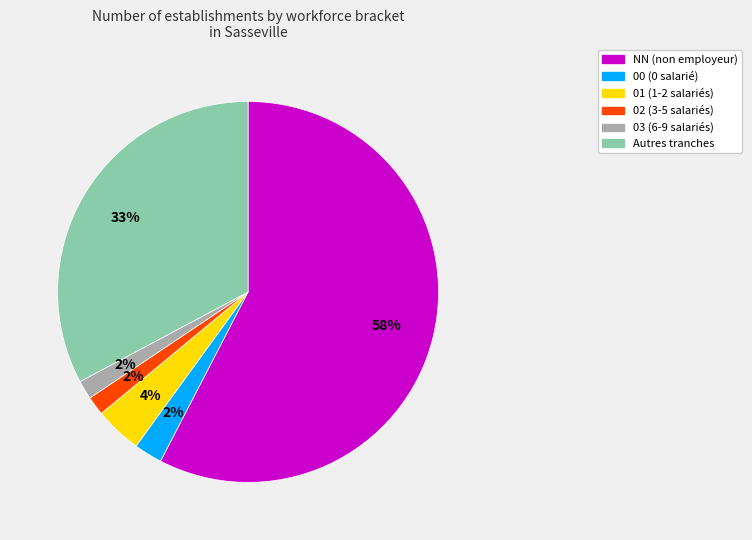

Which category has the biggest portion of the pie?

NN (non employeur)